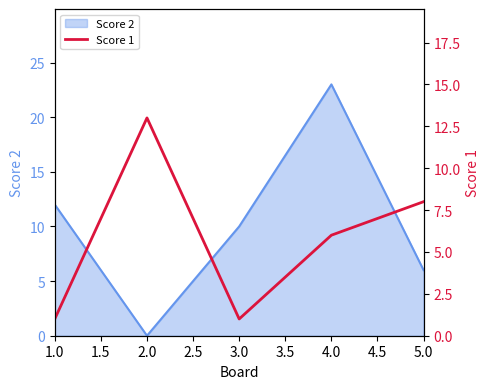

Which category has the lowest value in the Score 2 series?

2.0